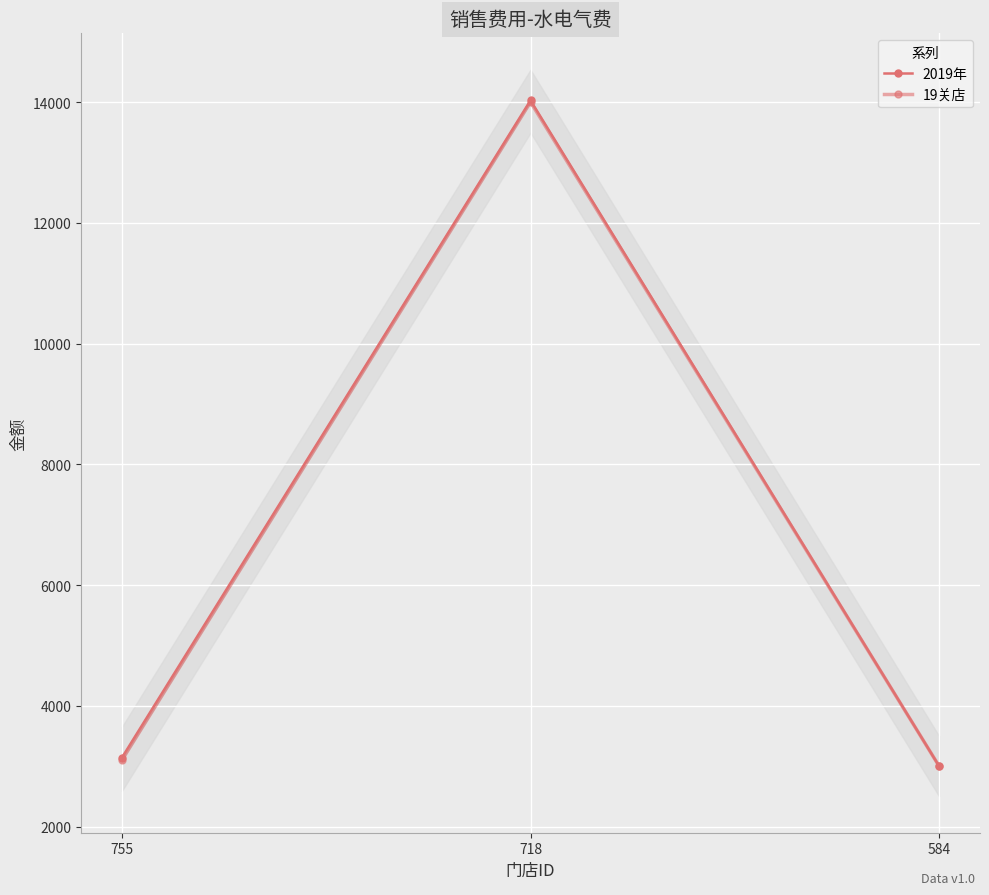

Where is 19关店 nearest to the value 8500?

755